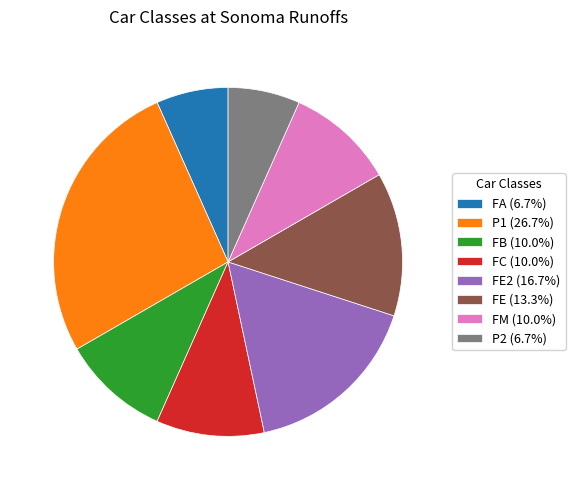

Does FC (10.0%) represent more than half of the total?

No